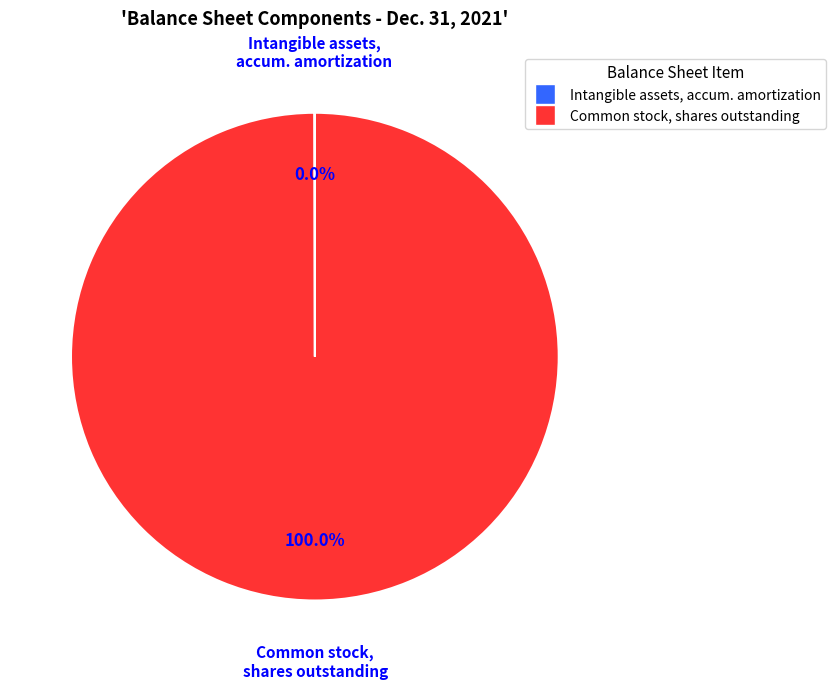

Does any single category account for the majority?

Yes